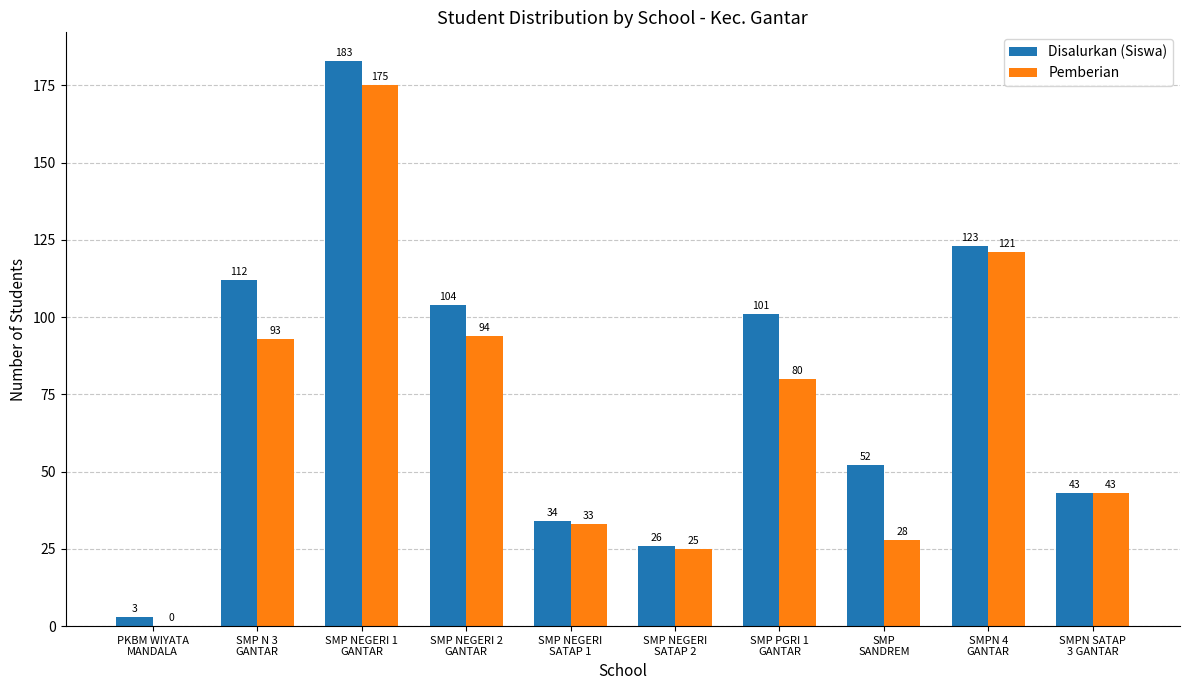

Which series has the widest spread of values?

Disalurkan (Siswa)